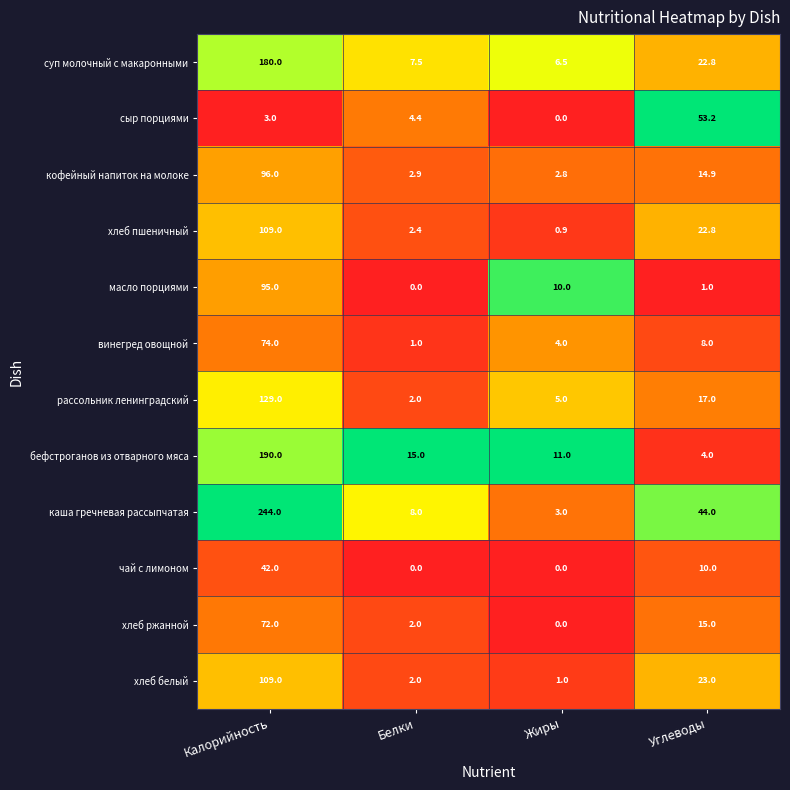

What is the difference between the сыр порциями values at Белки and Жиры?

4.4